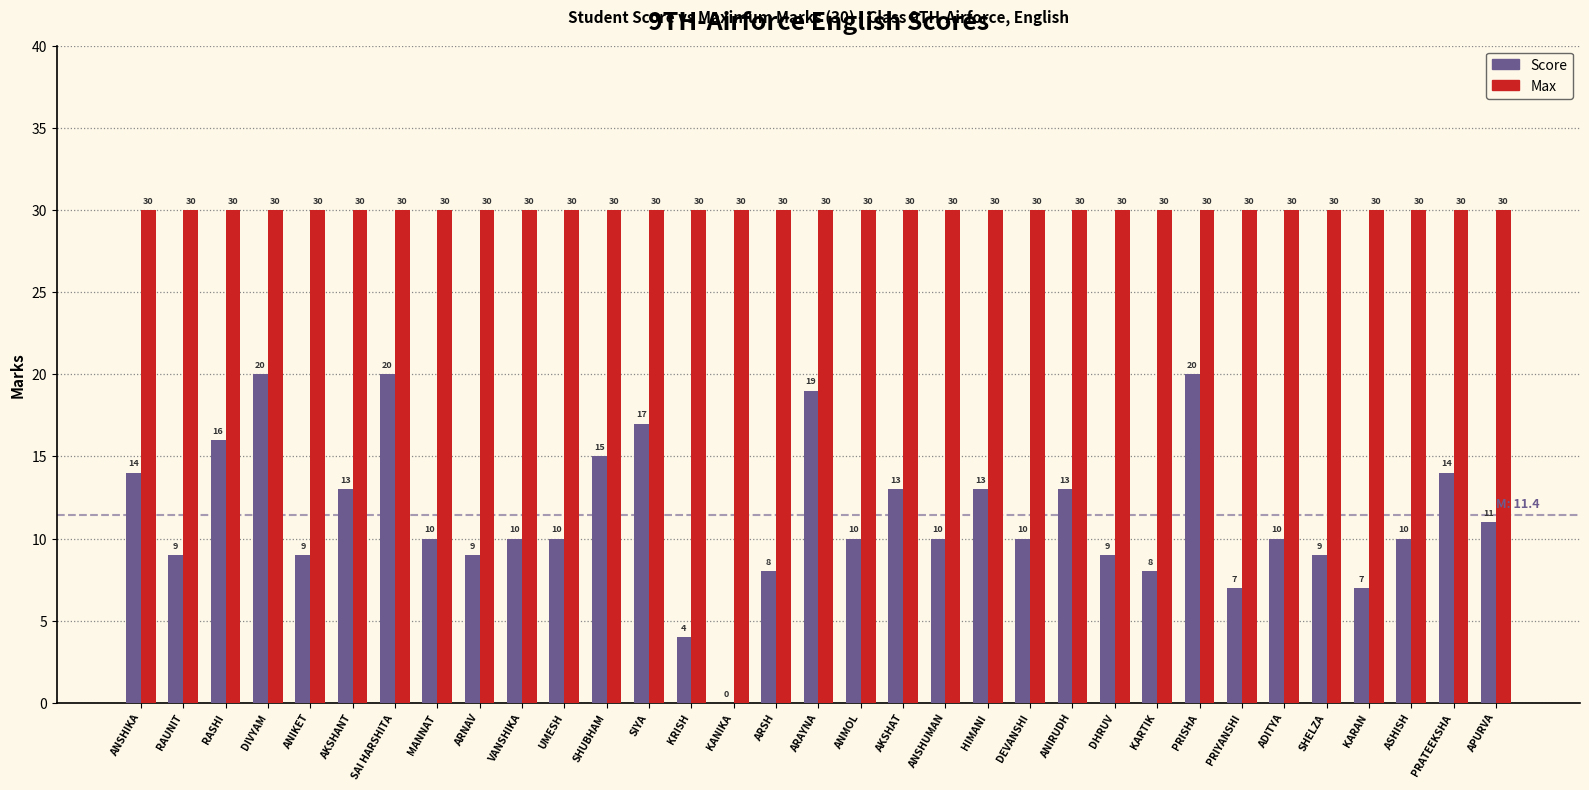

Read the Max value at KRISH.

30